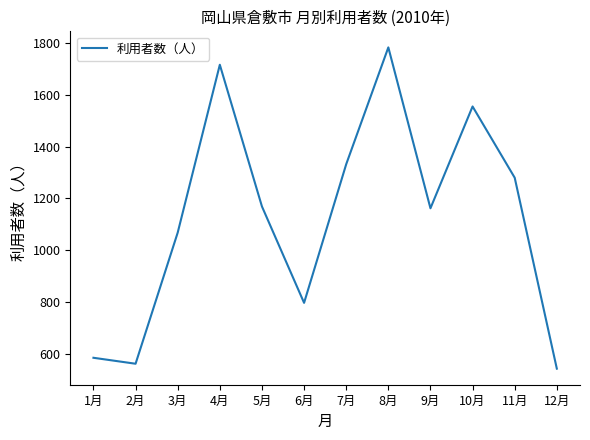

What is the greatest value displayed?

1783